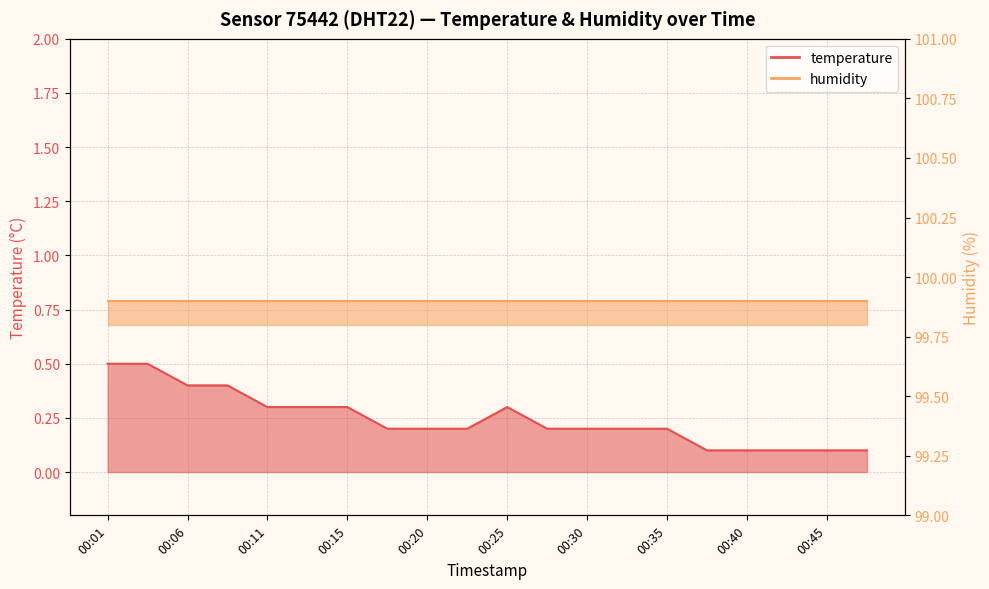

How many interior local peaks (higher than both neighbors) does the data have?

1